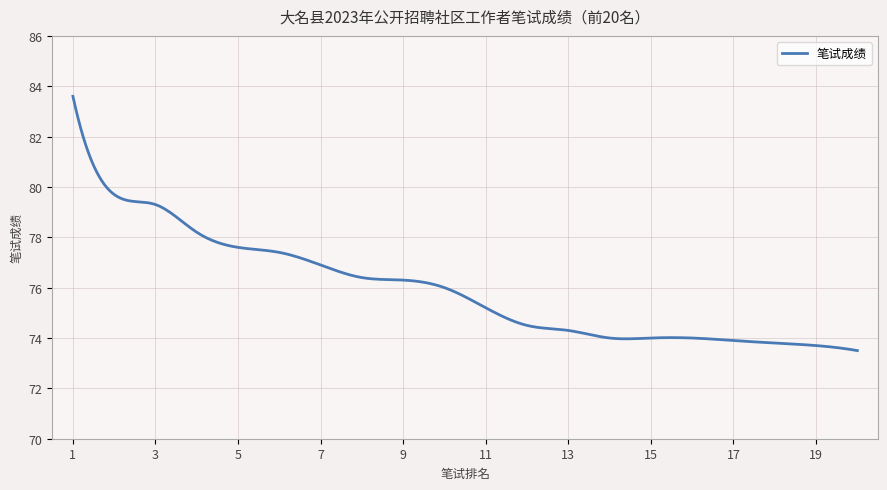

What is the difference between the maximum and minimum values?

10.1